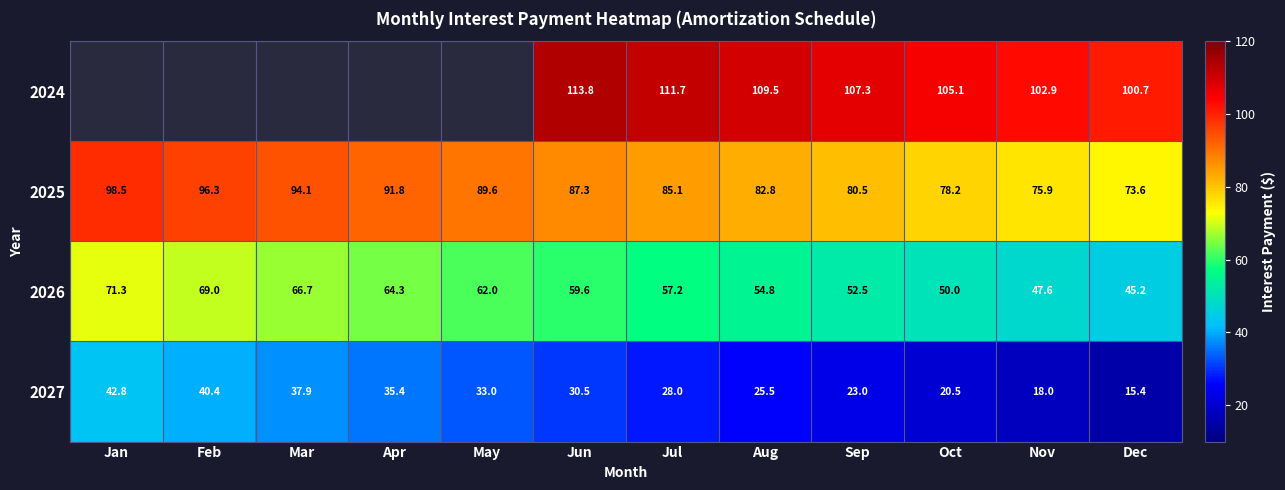

Rank the categories by 2026 value from lowest to highest.

Dec, Nov, Oct, Sep, Aug, Jul, Jun, May, Apr, Mar, Feb, Jan